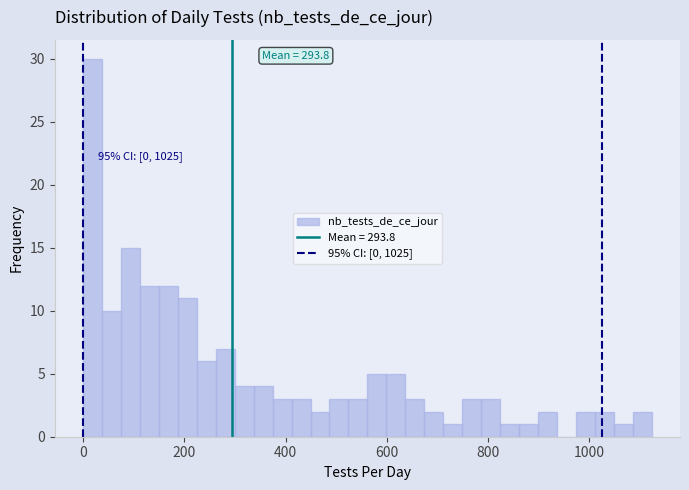

Around what value on the x-axis is the tallest bar? Give the approximate position of its centre, as read against the axis.

20